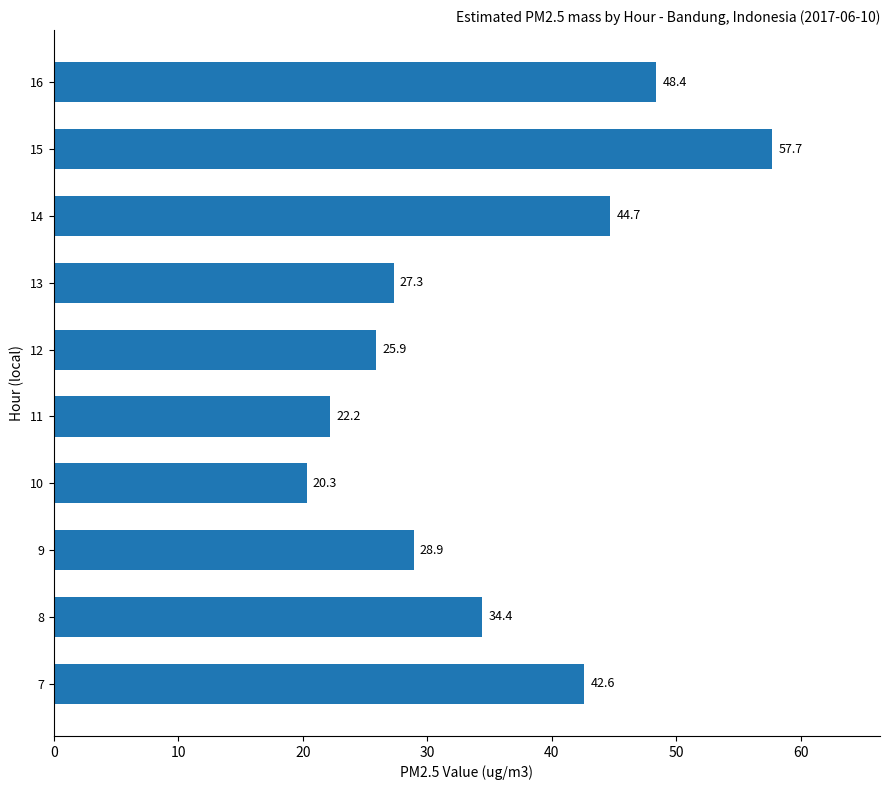

Approximately how many times larger is the value at 10 compared to 9?

0.7